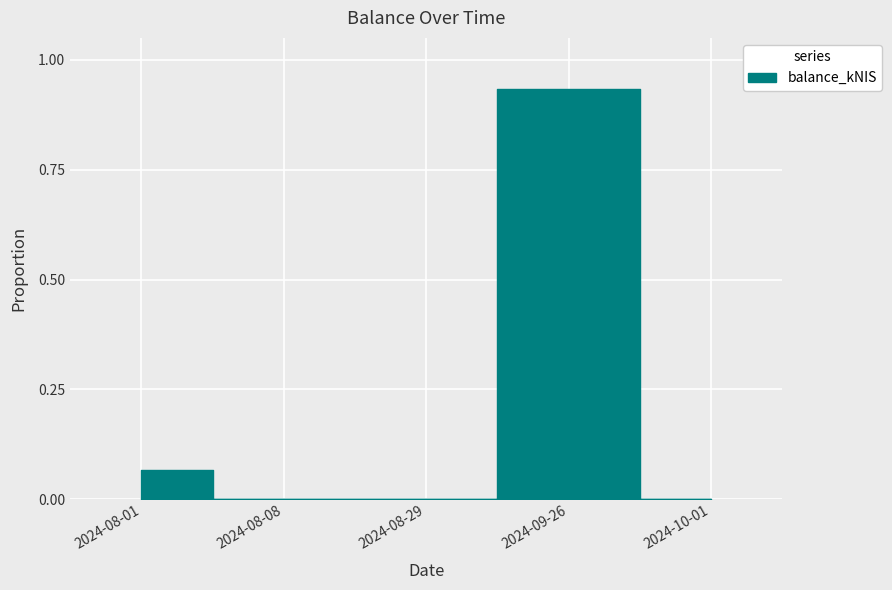

What is the difference between the second highest and second lowest values?

0.1